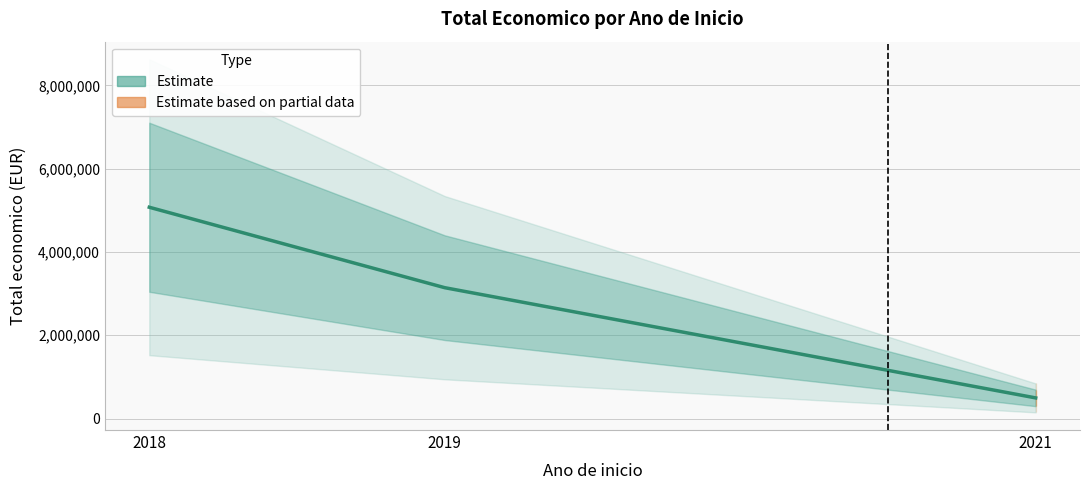

Between 2021 and 2018, which is larger?

2018